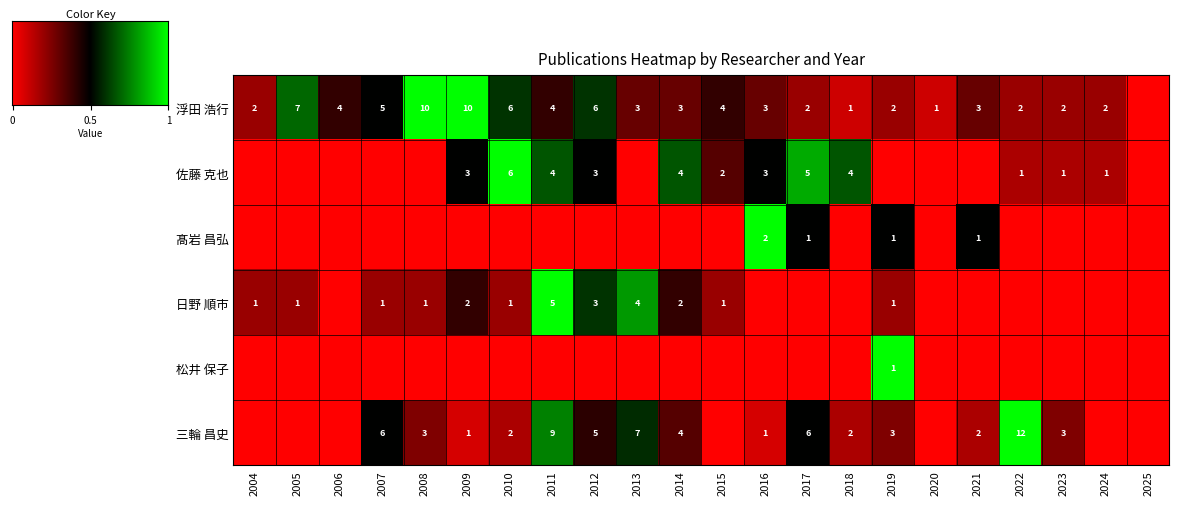

How many values in 三輪 昌史 are above zero?

15